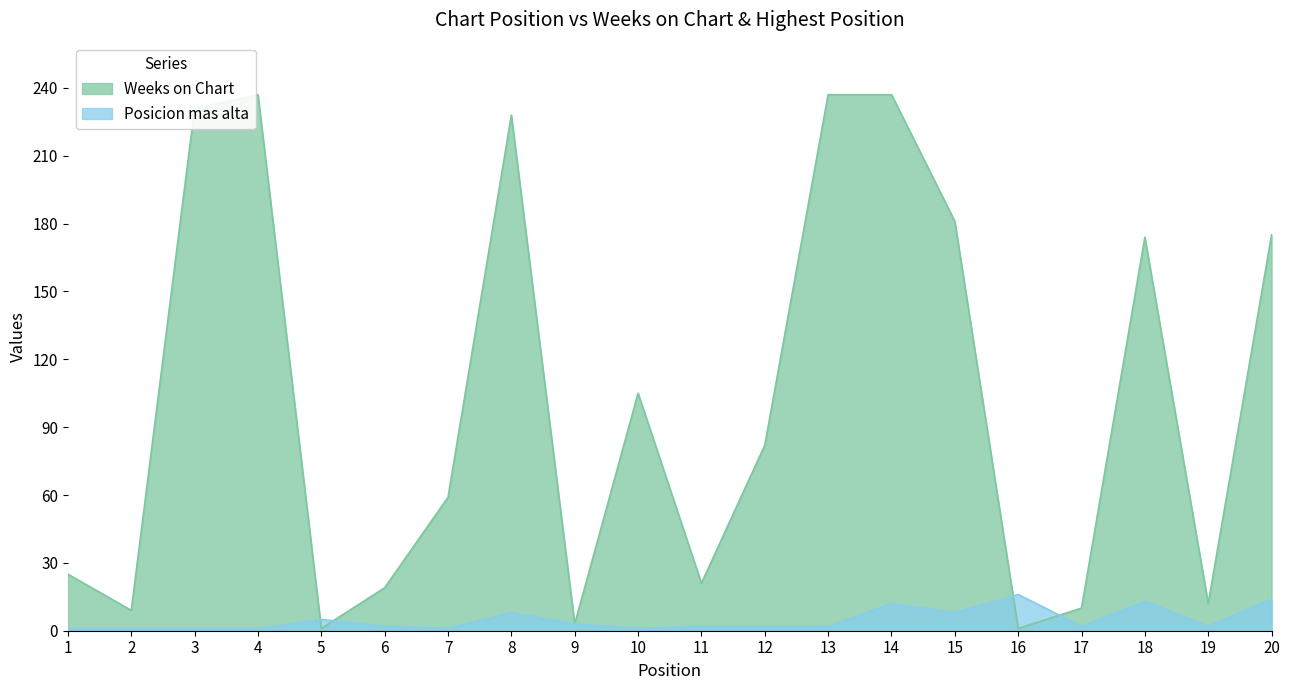

Between 14 and 16, which series saw the biggest shift?

Weeks on Chart